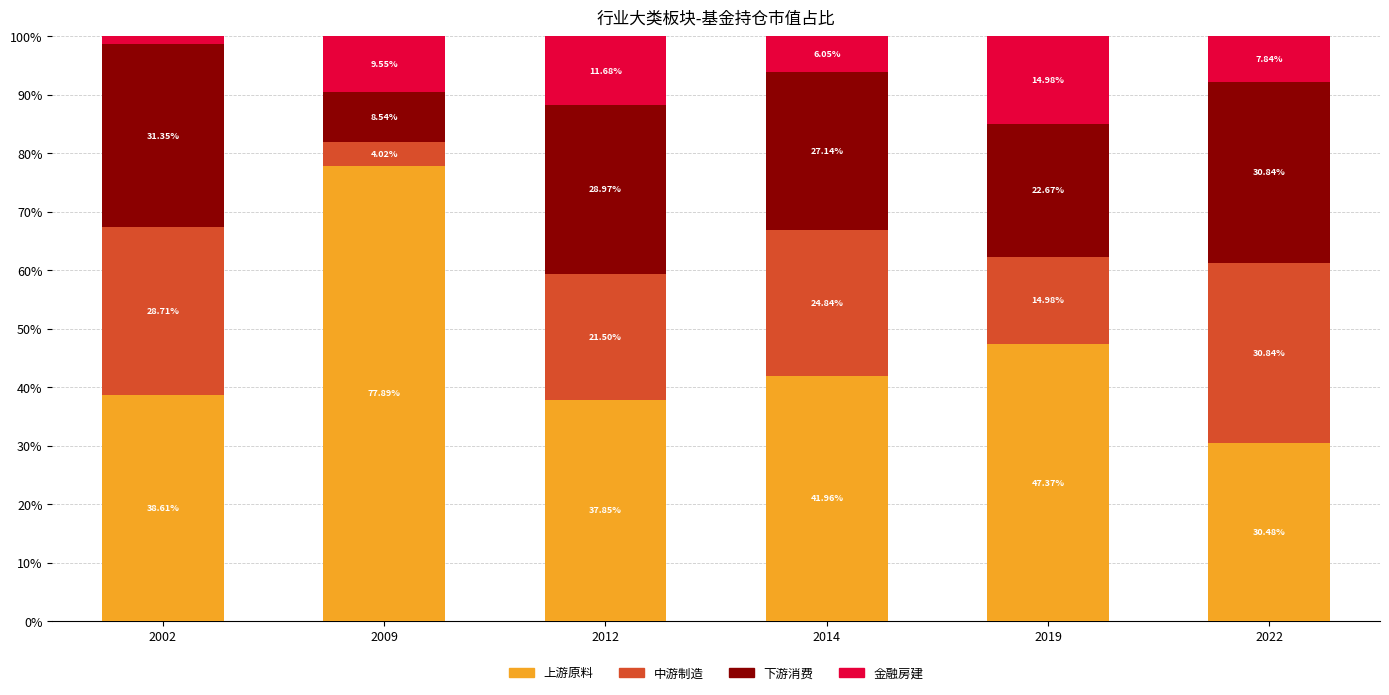

What is the total value across all series at 2002?

100.0